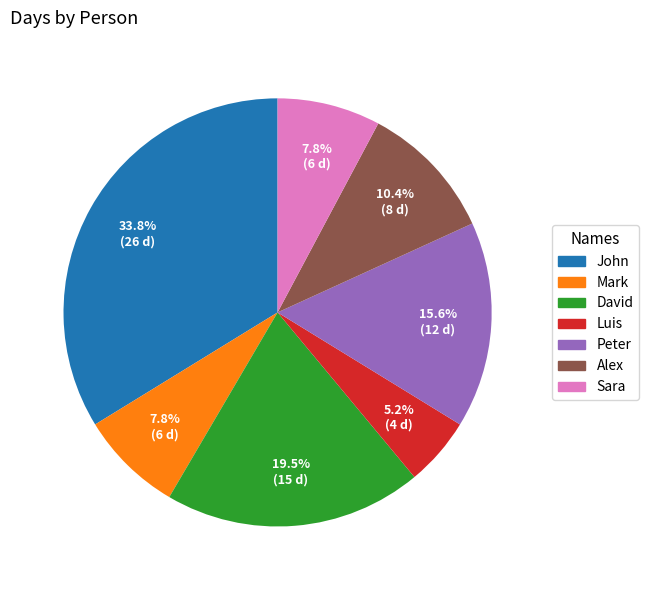

Is Luis the majority of the pie?

No